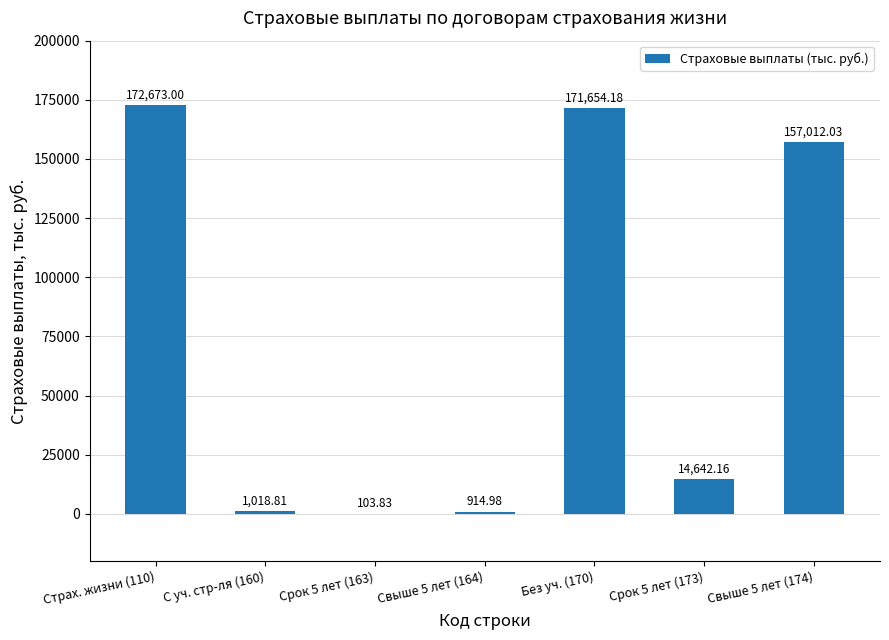

What is the sum of the values at С уч. стр-ля (160) and Свыше 5 лет (164)?

1933.8